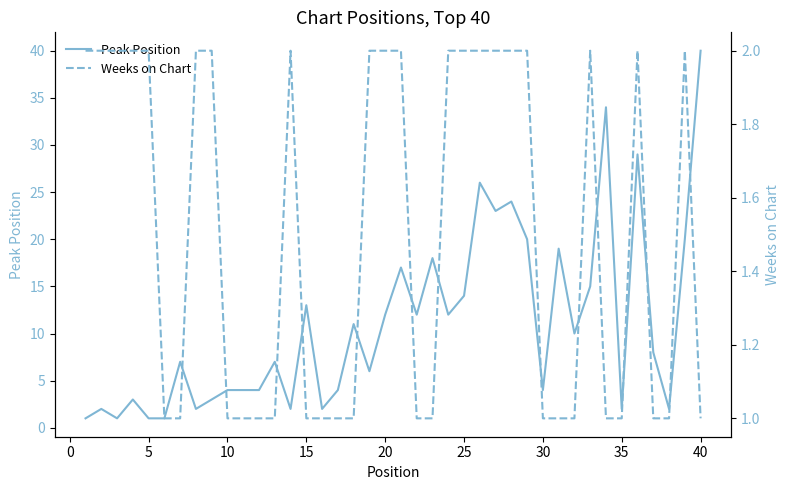

In Peak Position, how many points are lower than both neighbors (excluding endpoints)?

12